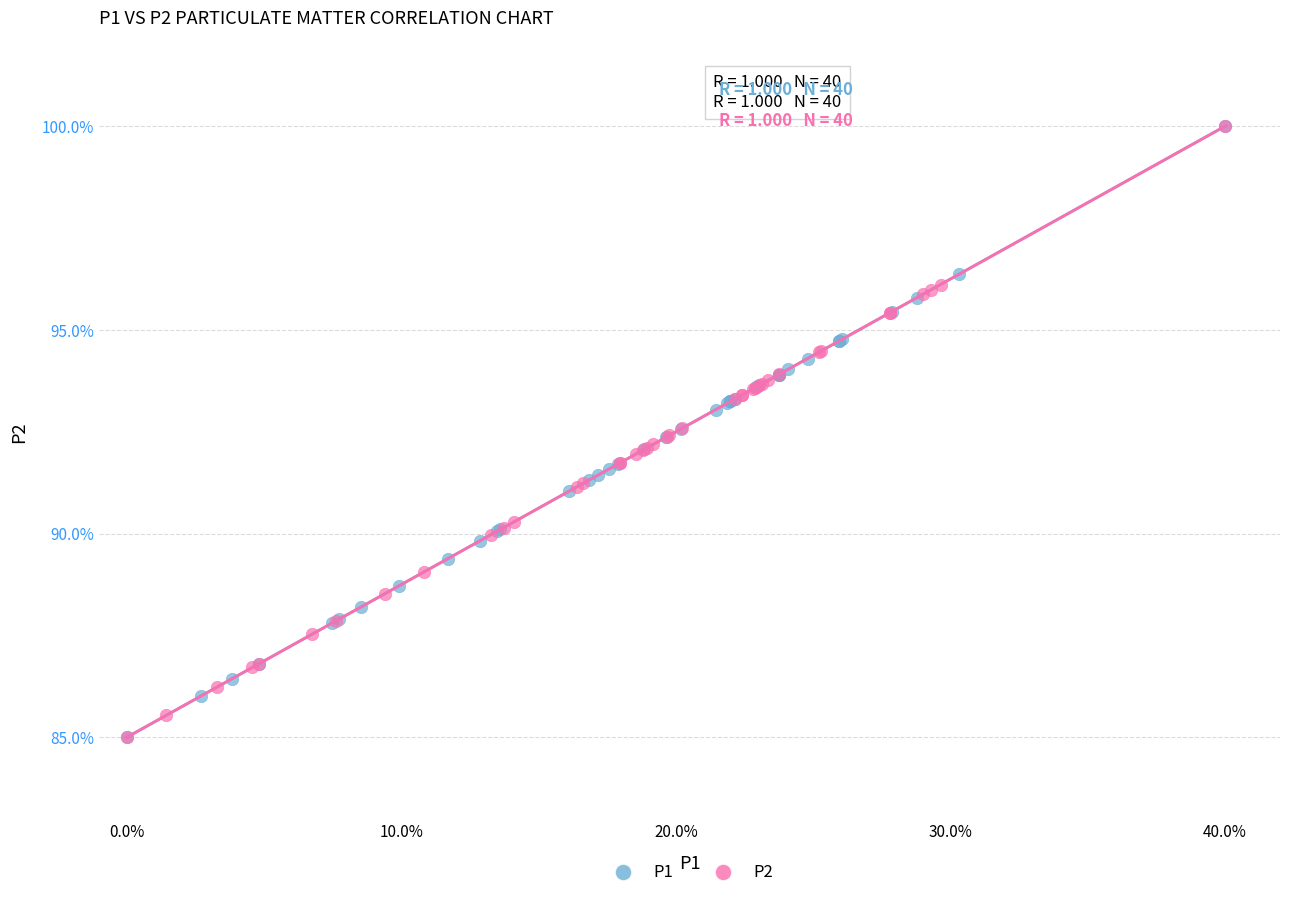

What are all the series names shown in the legend?

P1, P2